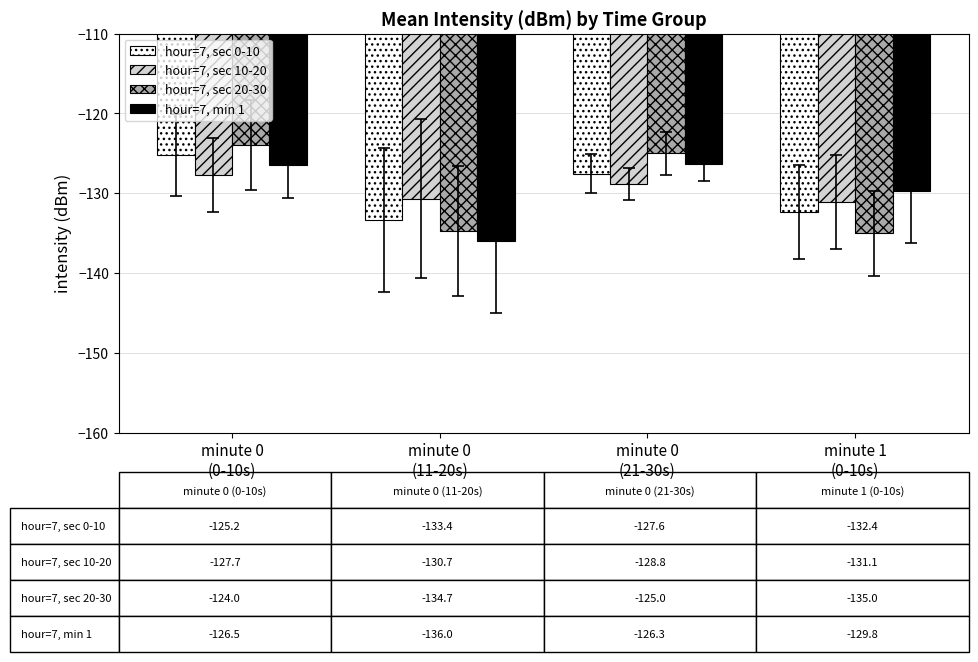

List the series in order of their peak value, lowest first.

hour=7, sec 10-20, hour=7, min 1, hour=7, sec 0-10, hour=7, sec 20-30